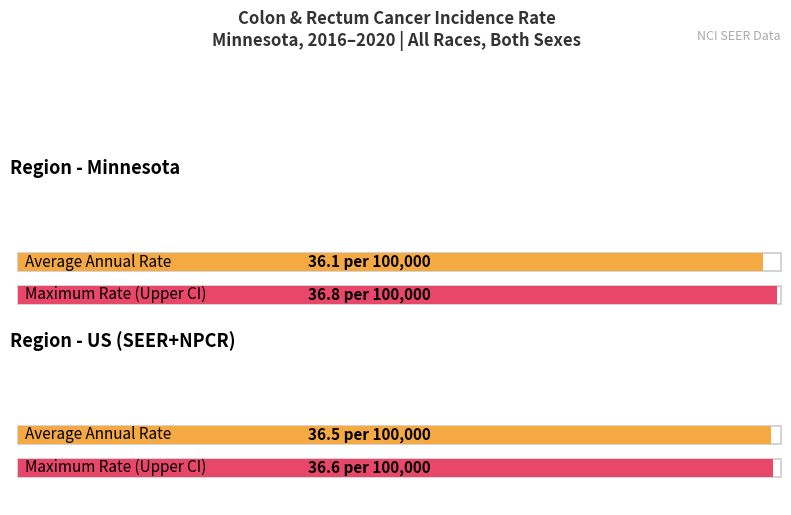

Is it true that Upper 95% CI equals 12.9 at Minnesota?

False